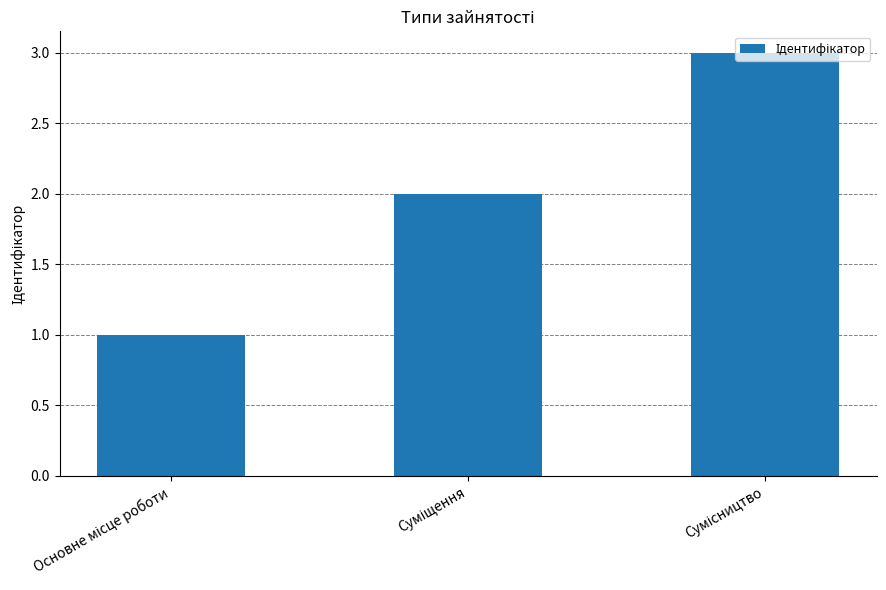

How many values are between 1 and 3?

3